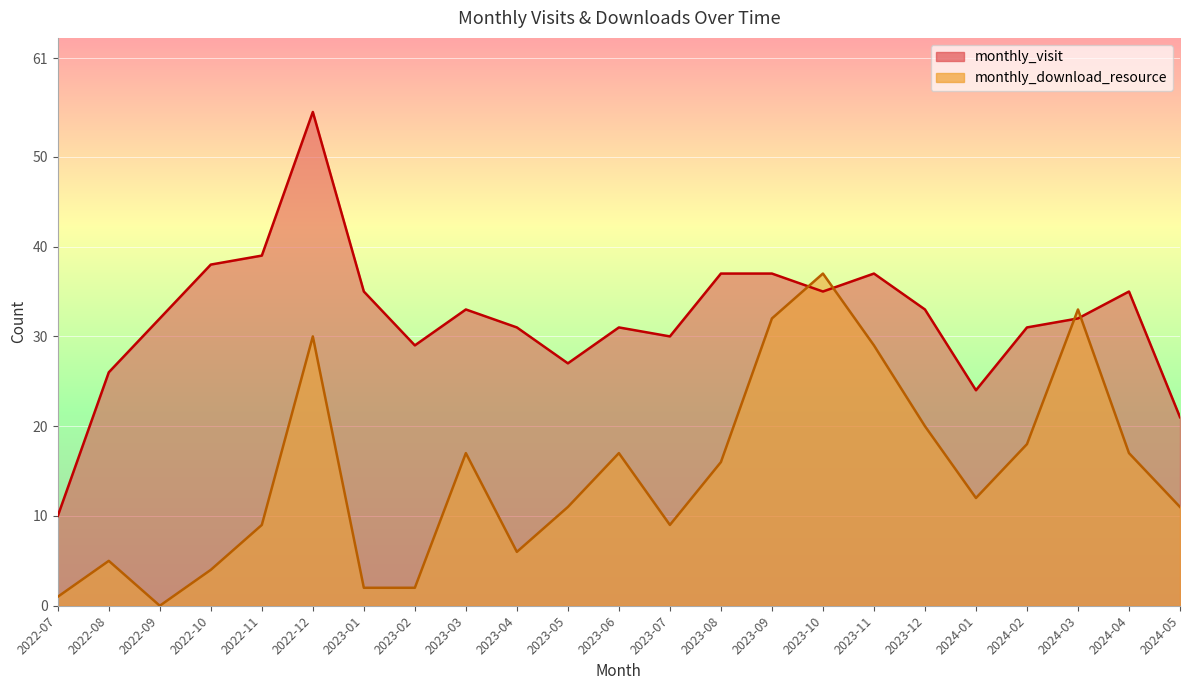

How many categories are shown in the chart?

23